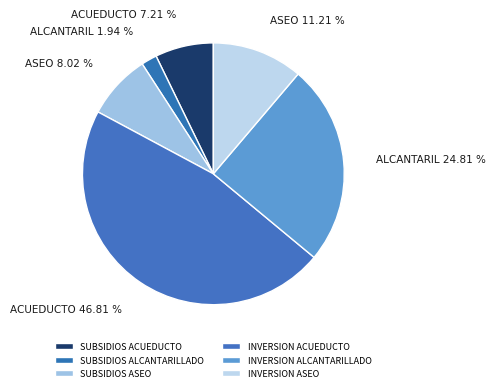

Does INVERSION ACUEDUCTO represent more than half of the total?

No